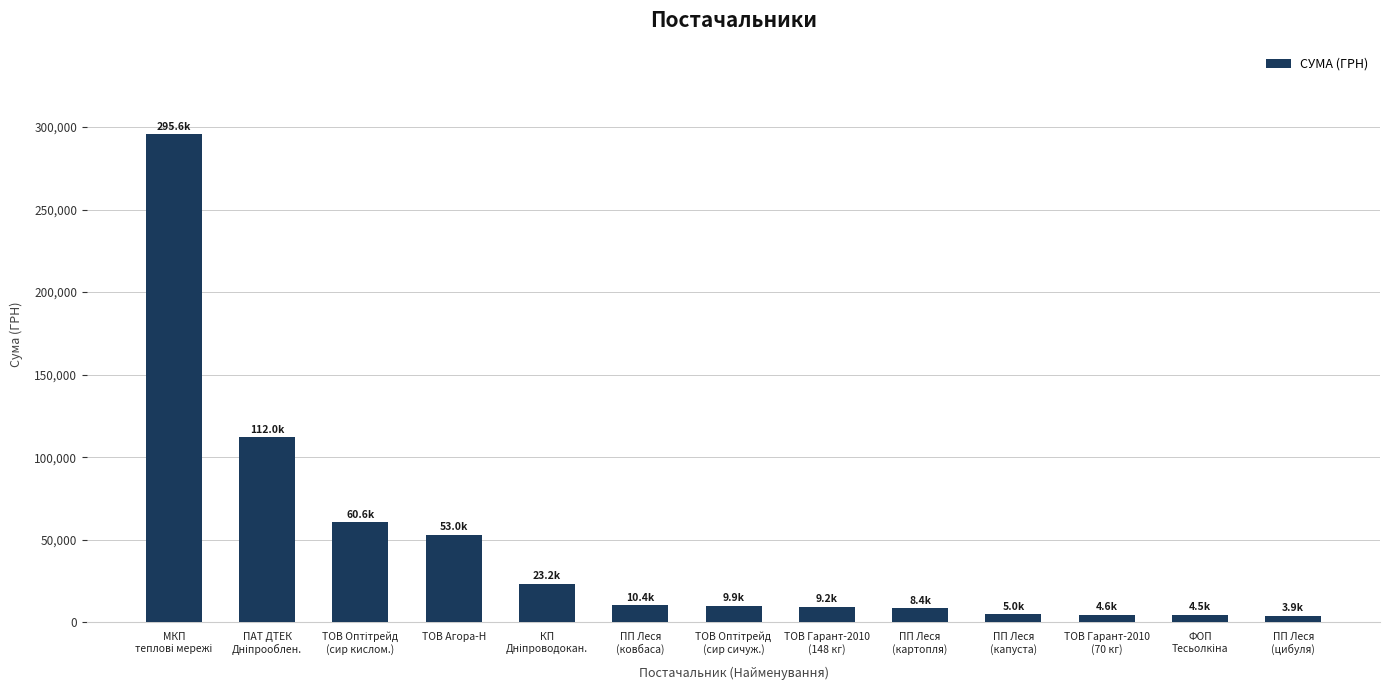

What is the greatest value displayed?

295638.6